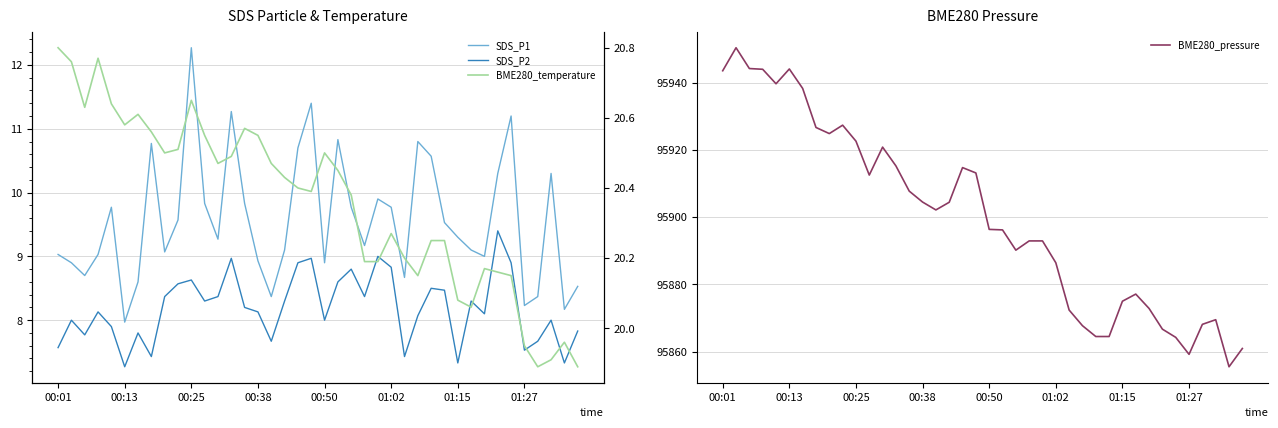

Which series has the widest spread of values?

BME280_pressure